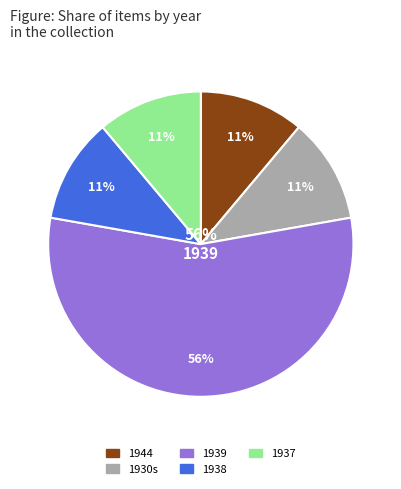

How many segments does this pie chart have?

5